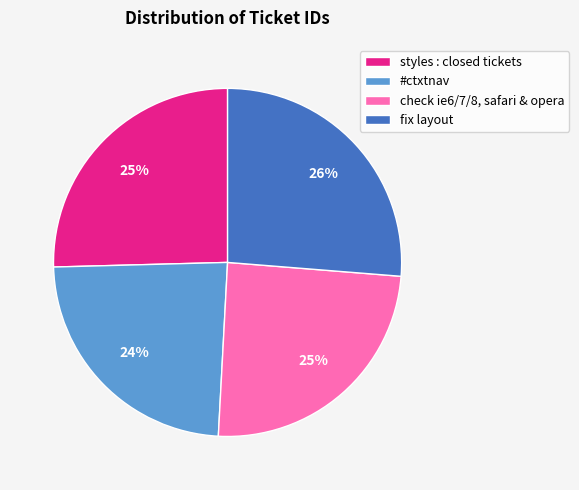

Combined, do fix layout and styles : closed tickets account for over 50%?

Yes